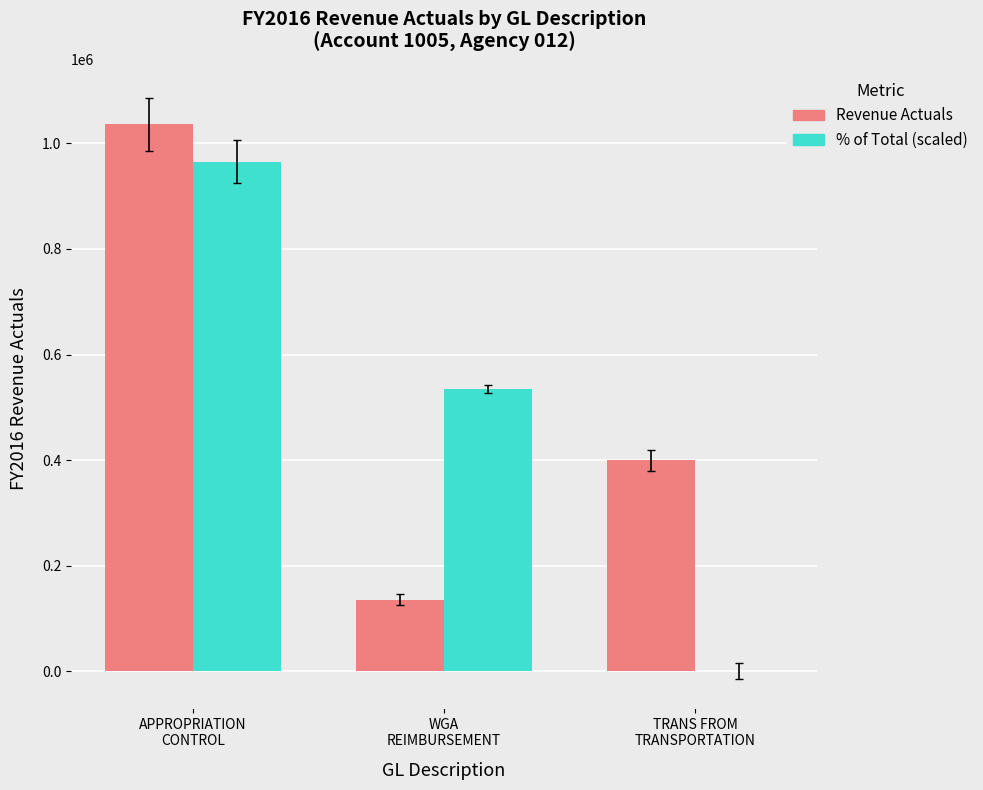

What is the sum of all Revenue Actuals values?

1571875.0